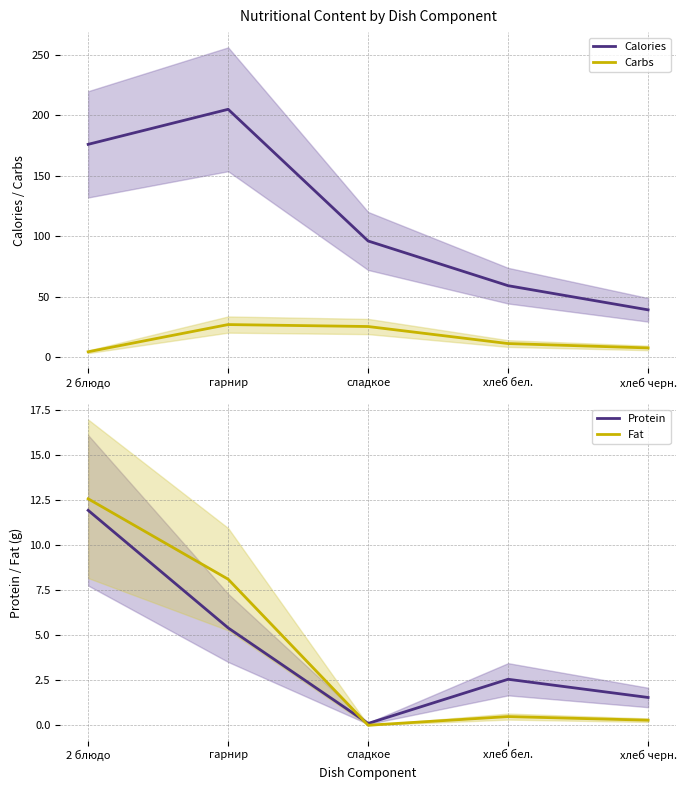

What is the average value of the Fat series?

4.3